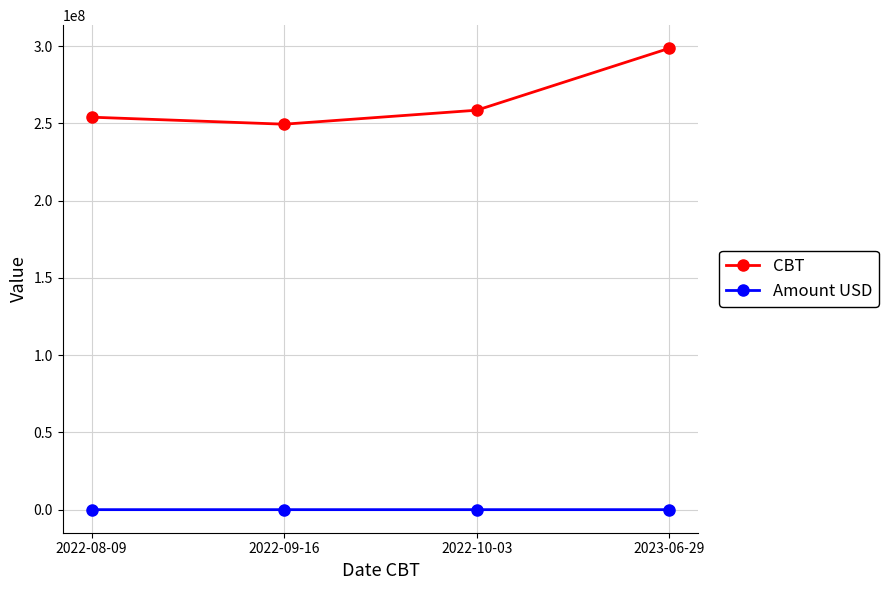

What is the difference between the second highest and second lowest values in the Amount USD series?

25.7